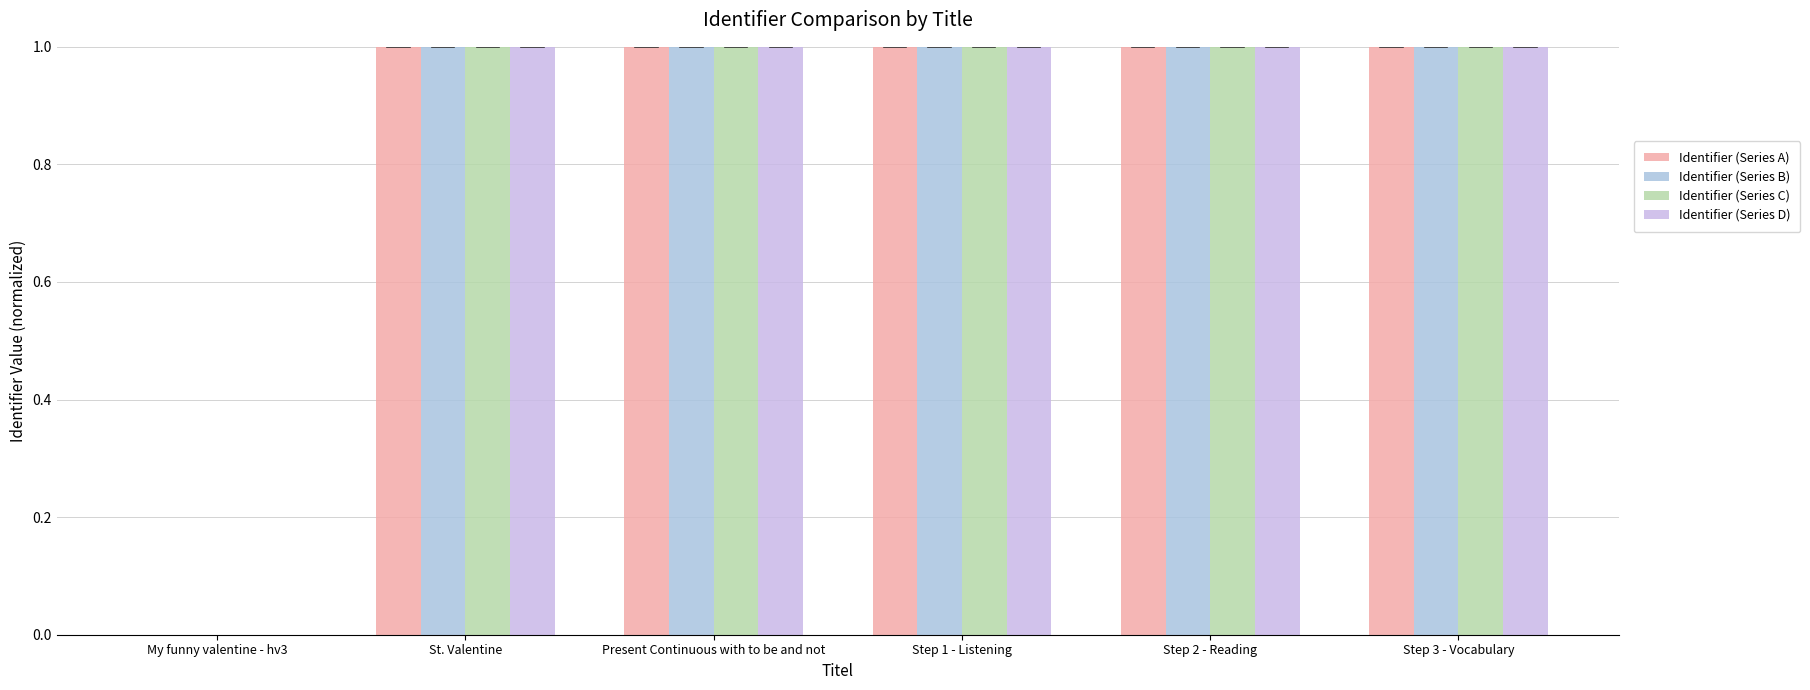

At how many categories does at least one series exceed 0?

5